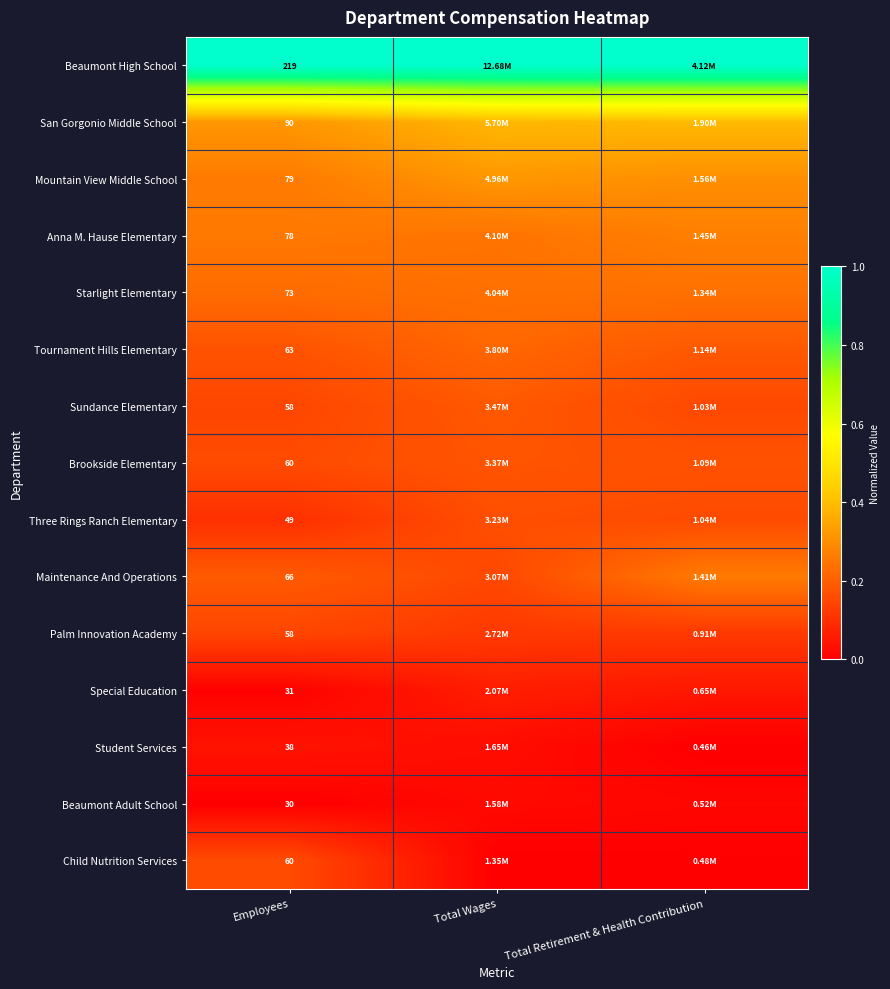

Is the value of Student Services at Employees greater than the value of Tournament Hills Elementary at Total Wages?

No